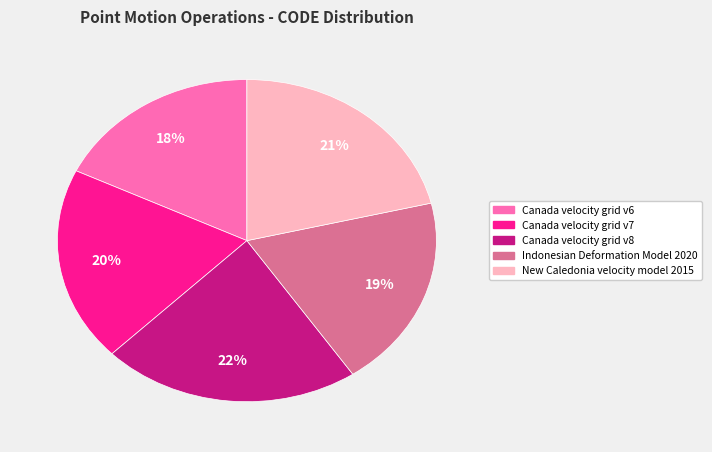

Does any single category account for the majority?

No